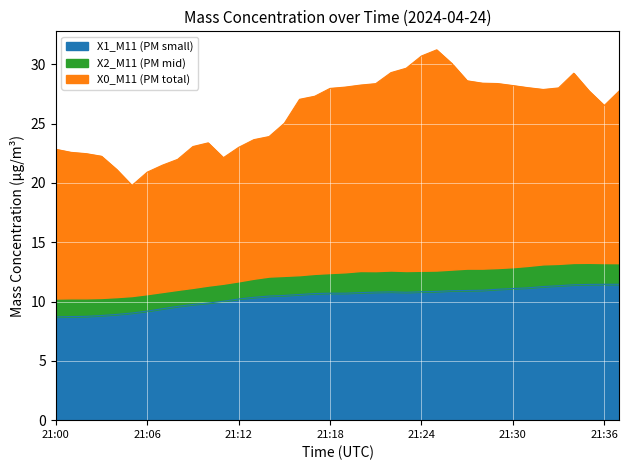

What is the value of the X0_M11 point at the 29th from the left?

28.4